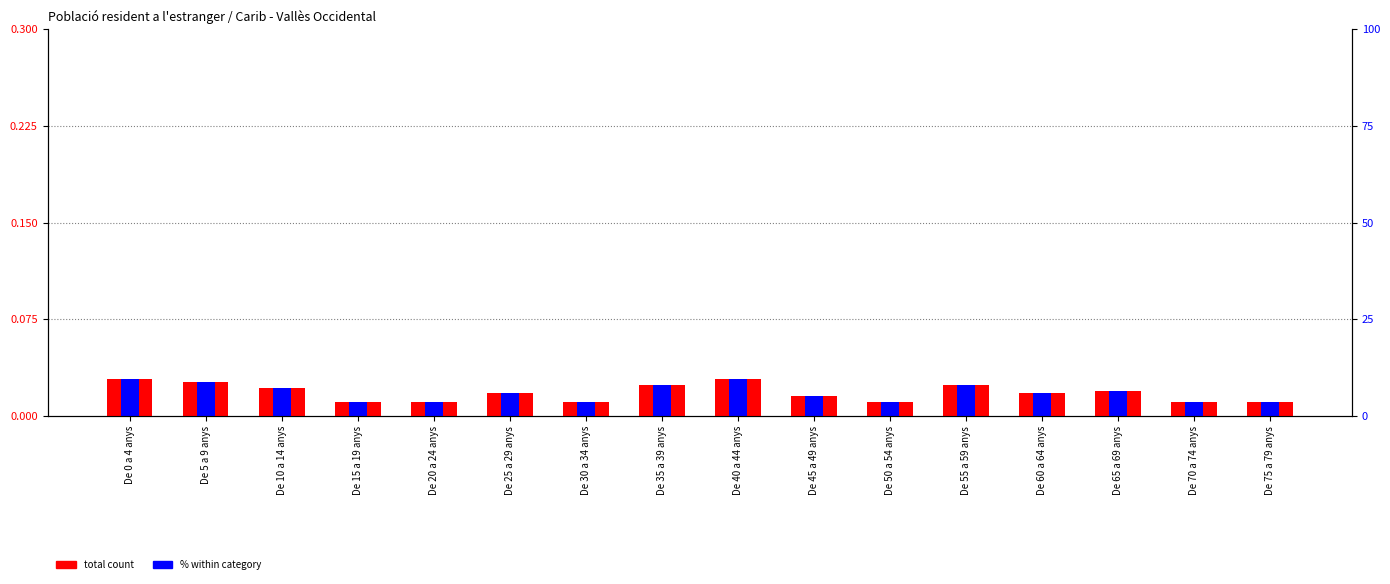

How many bars are there in total?

32